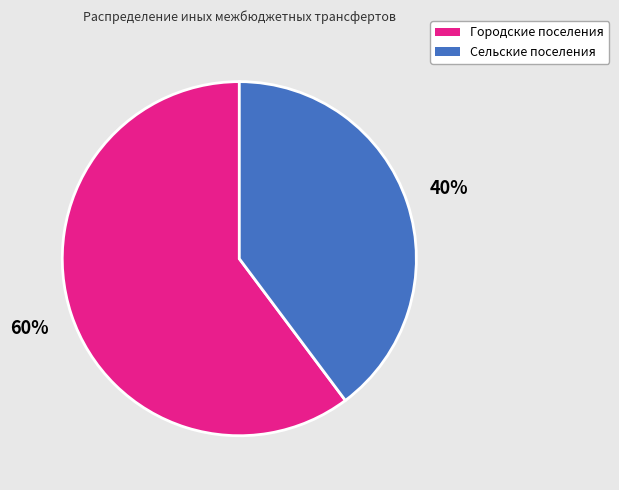

What percentage is the Городские поселения slice, to the nearest percent?

60%